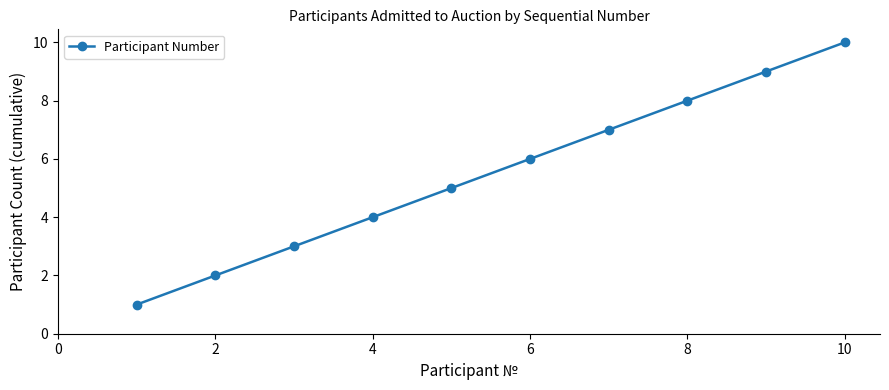

True or false: there are more than 2 points higher than both neighbors.

False